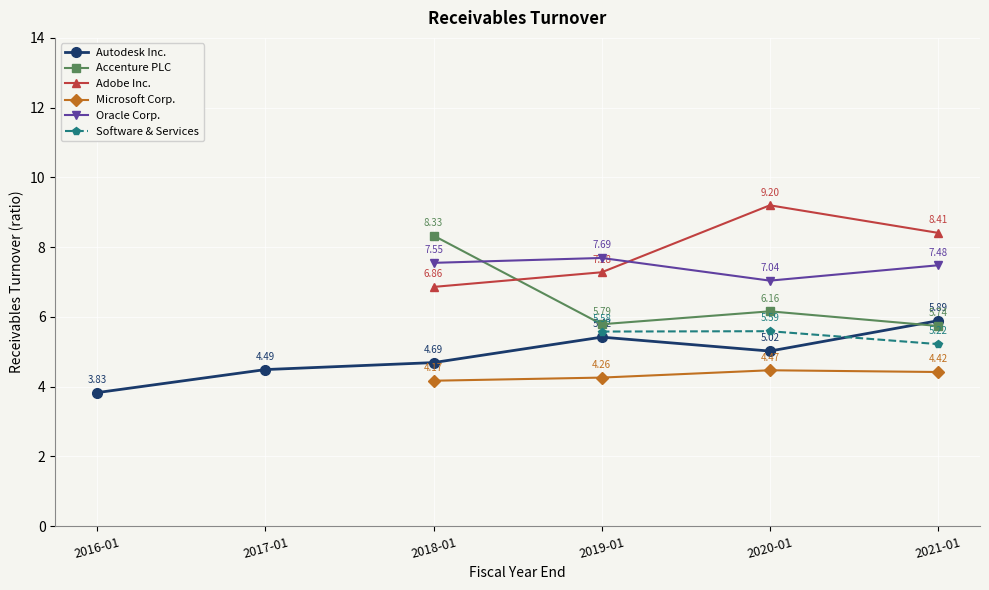

Reading right to left, list all the values displayed in this chart.

Autodesk Inc.: 2021-01-31=5.9	2020-01-31=5.0	2019-01-31=5.4	2018-01-31=4.7	2017-01-31=4.5	2016-01-31=3.8
Accenture PLC: 2021-01-31=5.7	2020-01-31=6.2	2019-01-31=5.8	2018-01-31=8.3	2017-01-31=0.0	2016-01-31=0.0
Adobe Inc.: 2021-01-31=8.4	2020-01-31=9.2	2019-01-31=7.3	2018-01-31=6.9	2017-01-31=0.0	2016-01-31=0.0
Microsoft Corp.: 2021-01-31=4.4	2020-01-31=4.5	2019-01-31=4.3	2018-01-31=4.2	2017-01-31=0.0	2016-01-31=0.0
Oracle Corp.: 2021-01-31=7.5	2020-01-31=7.0	2019-01-31=7.7	2018-01-31=7.5	2017-01-31=0.0	2016-01-31=0.0
Software & Services: 2021-01-31=5.2	2020-01-31=5.6	2019-01-31=5.6	2018-01-31=0.0	2017-01-31=0.0	2016-01-31=0.0